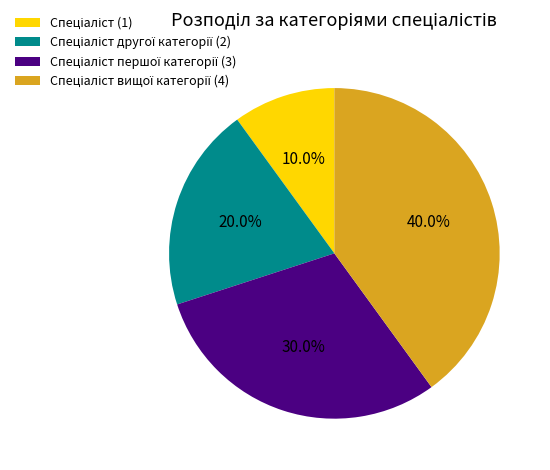

To the nearest percent, what is the difference between the largest and smallest slice percentages?

30%